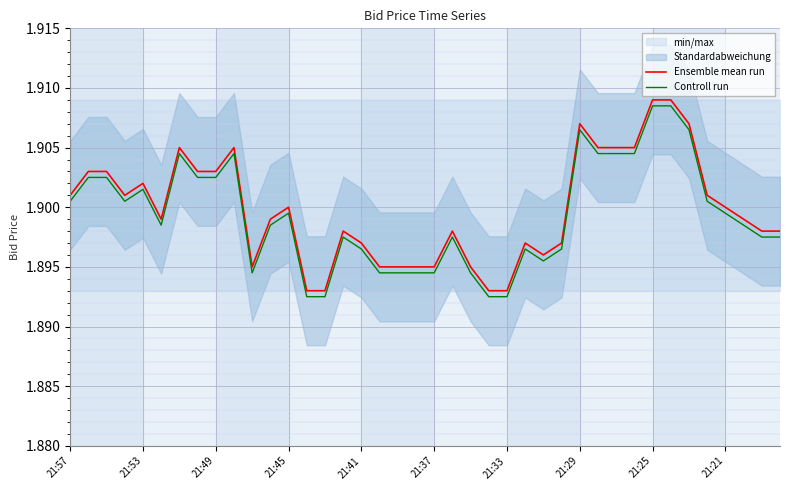

True or false: Ensemble mean run and Controll run intersect in this chart.

False